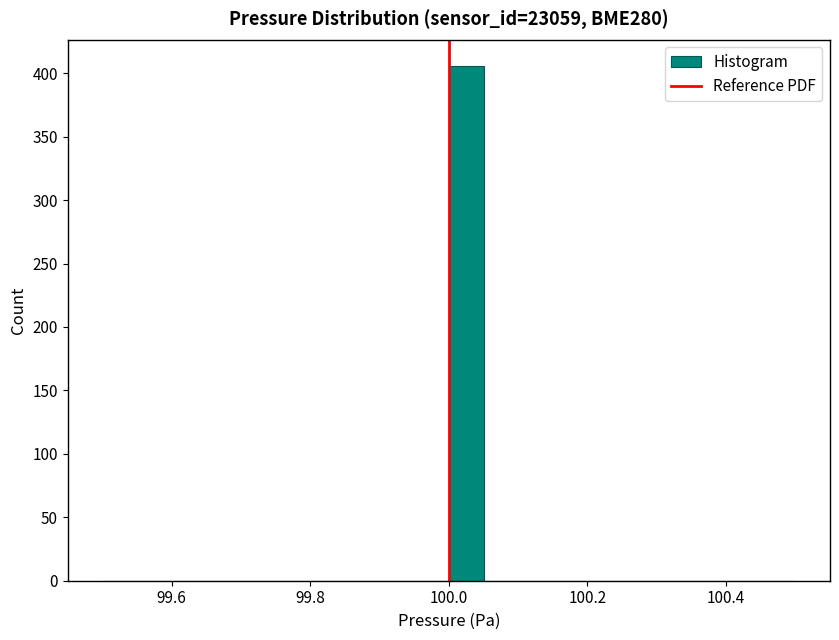

Around what value on the x-axis is the tallest bar? Give the approximate position of its centre, as read against the axis.

100.02